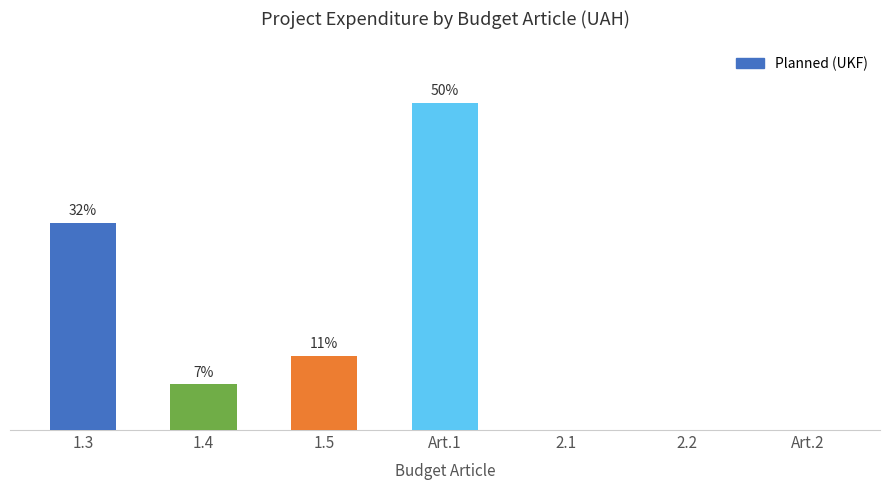

Reading right to left, extract all data points from this chart.

Art.2=0	2.2=0	2.1=0	Art.1=197500	1.5=45000	1.4=27500	1.3=125000